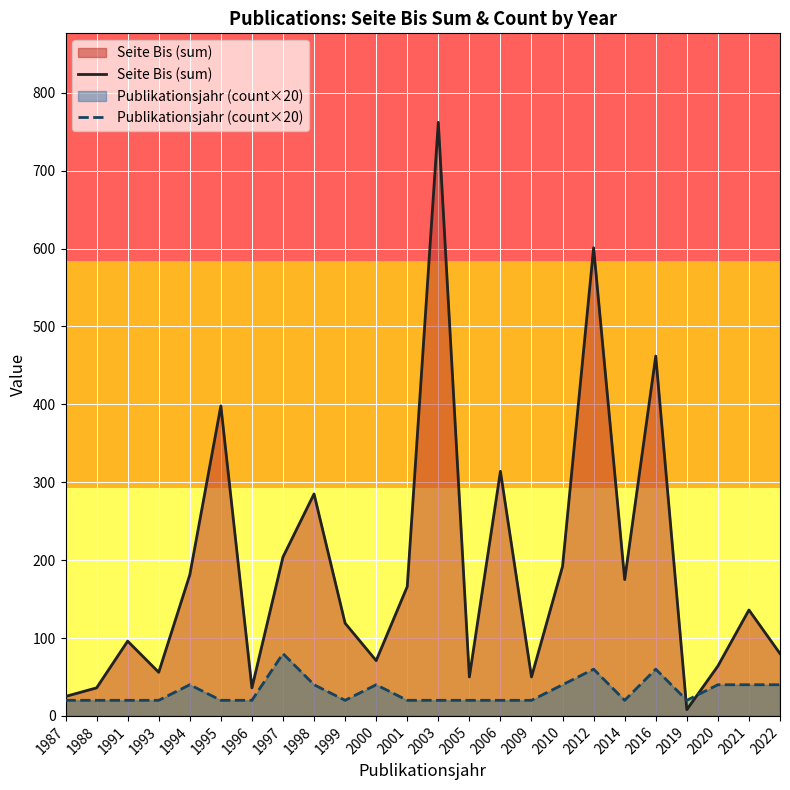

What is the maximum value for Publikationsjahr (count×20)?

80